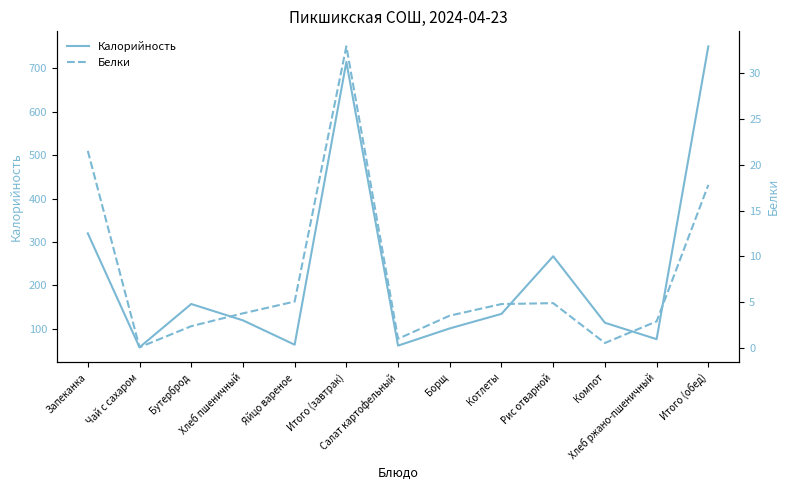

The Белки series shows 6.9 at Итого (обед). True or false?

False